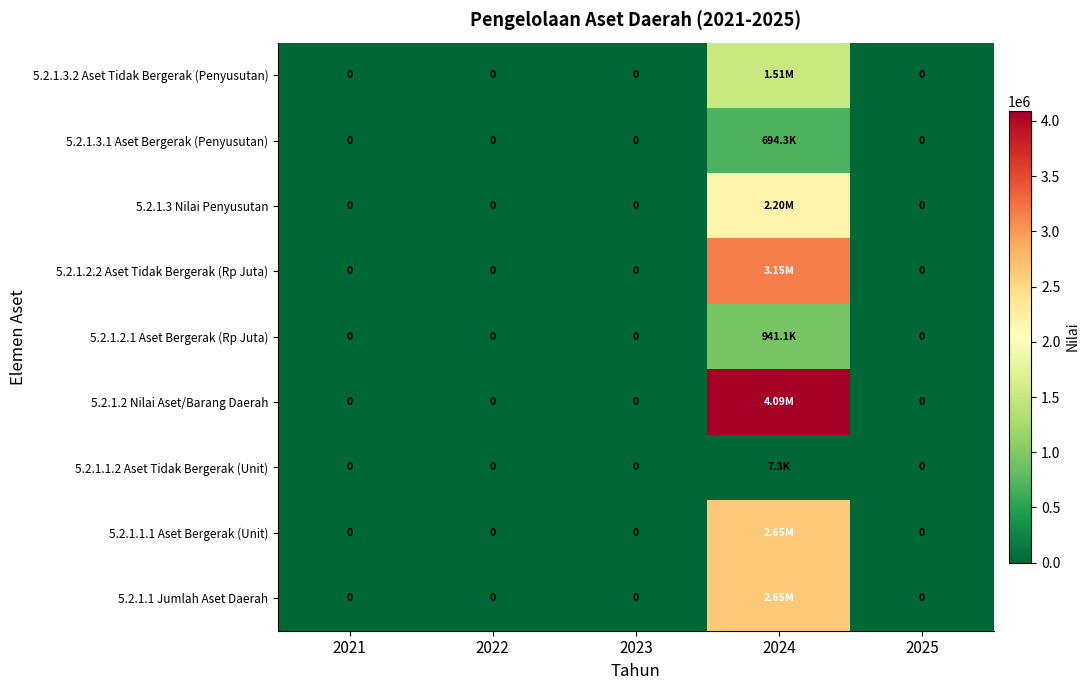

Which category has the highest value across all series?

2024